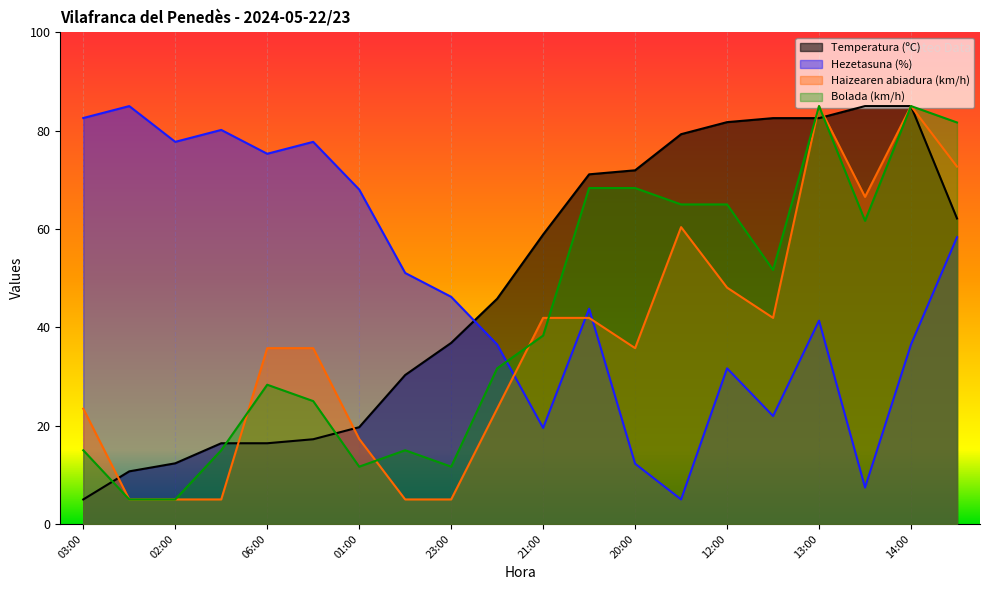

The value of Haizearen abiadura (km/h) at 22:00 is 10.3. True or false?

False